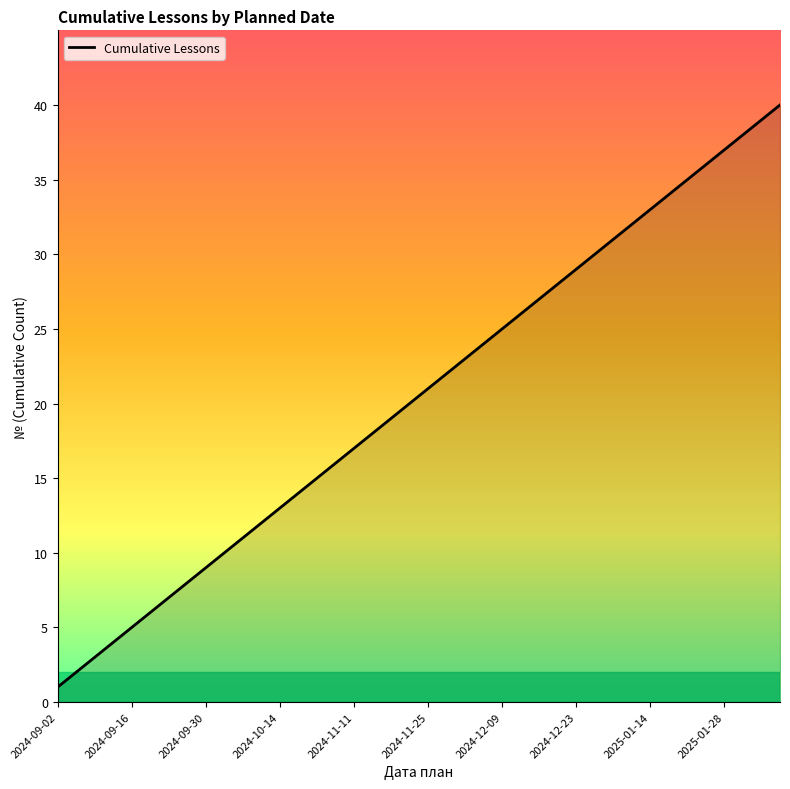

What is the difference between the maximum and minimum values?

39